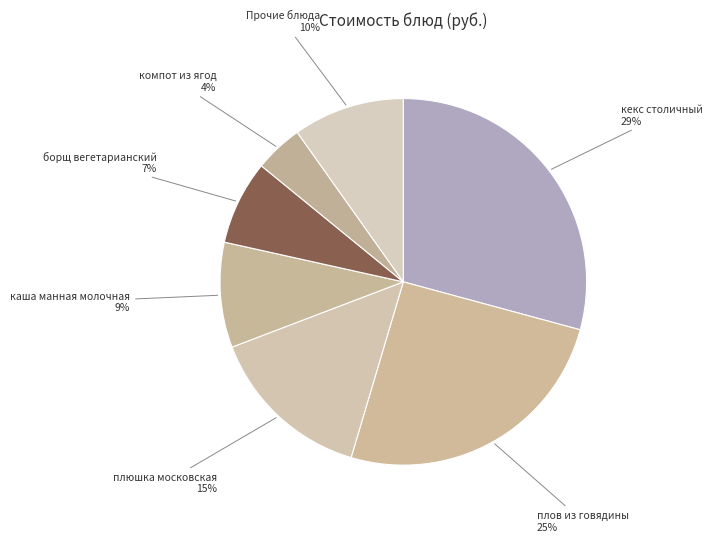

Count the number of slices in the pie.

7